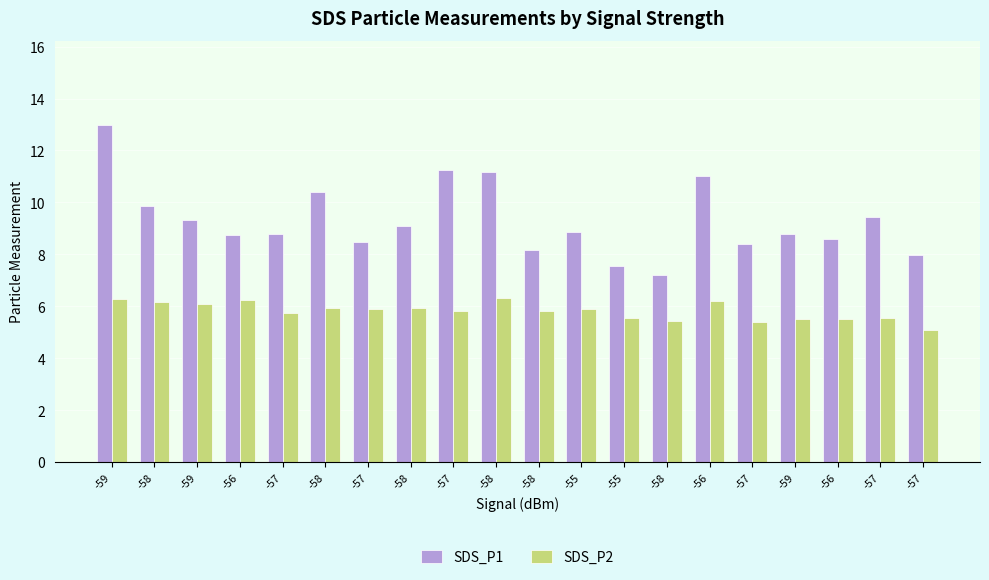

Does the chart contain any negative values?

No